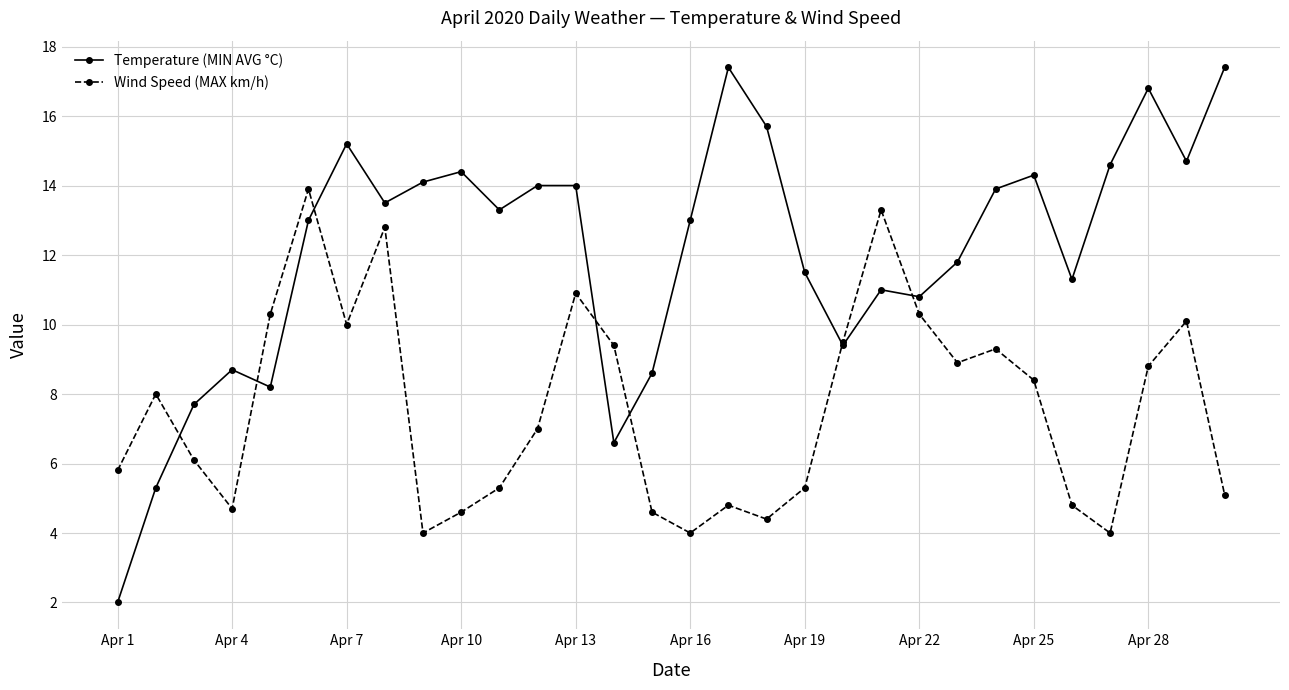

What is the minimum value shown in the chart?

2.0